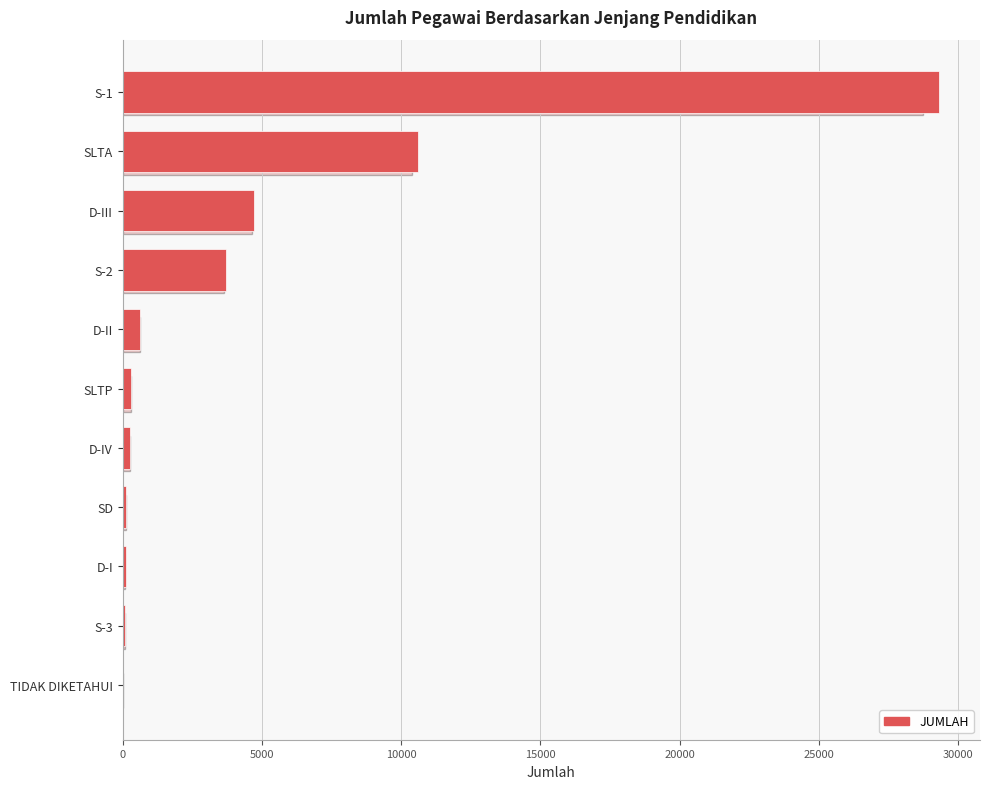

The value at D-II is 621. True or false?

True